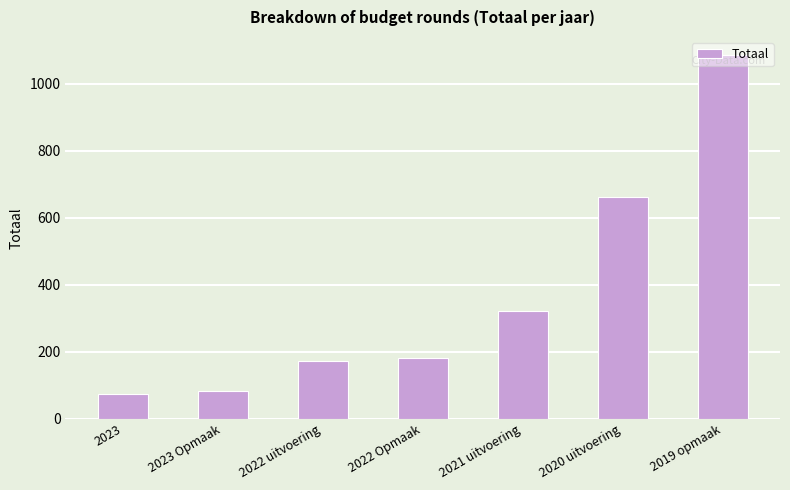

How many categories are shown in the chart?

7